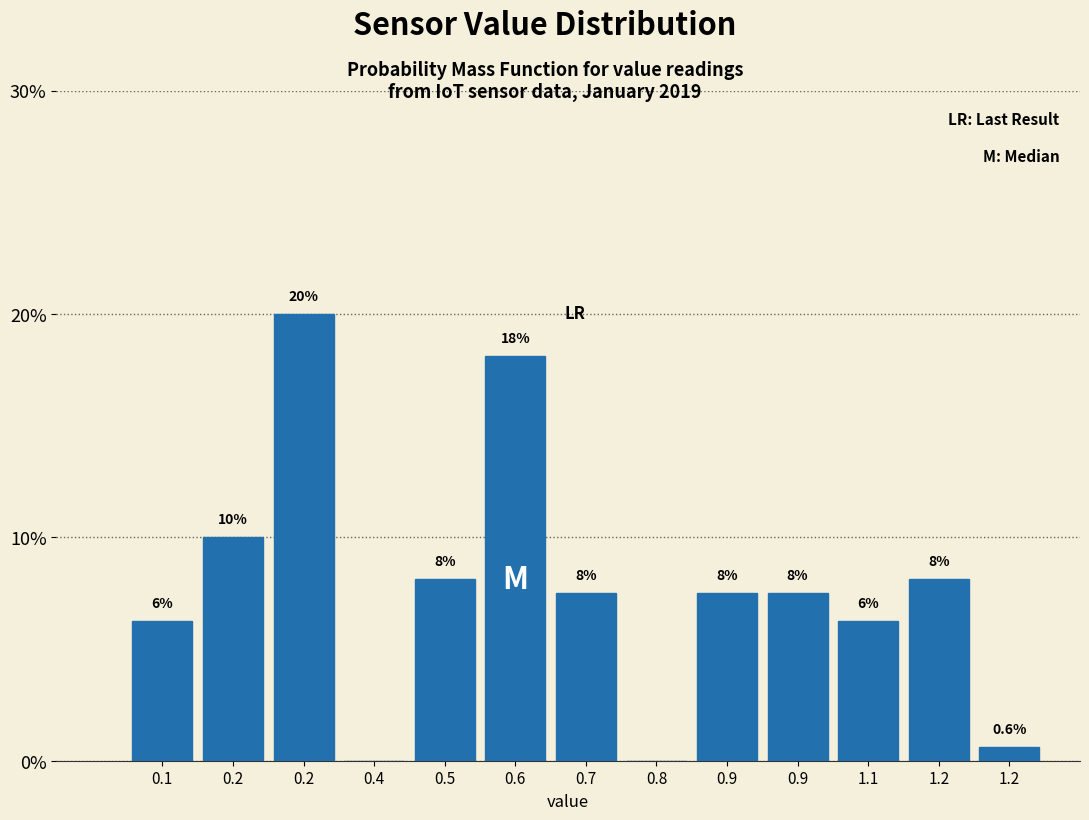

Are the bars horizontal?

No